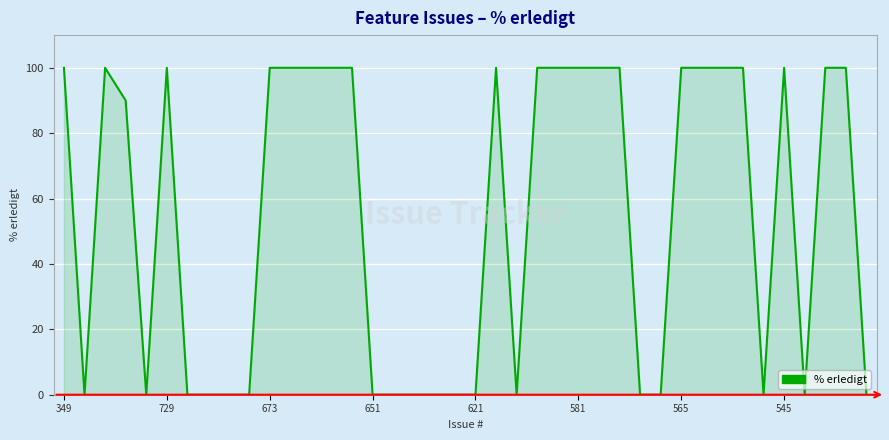

What is the greatest value displayed?

100